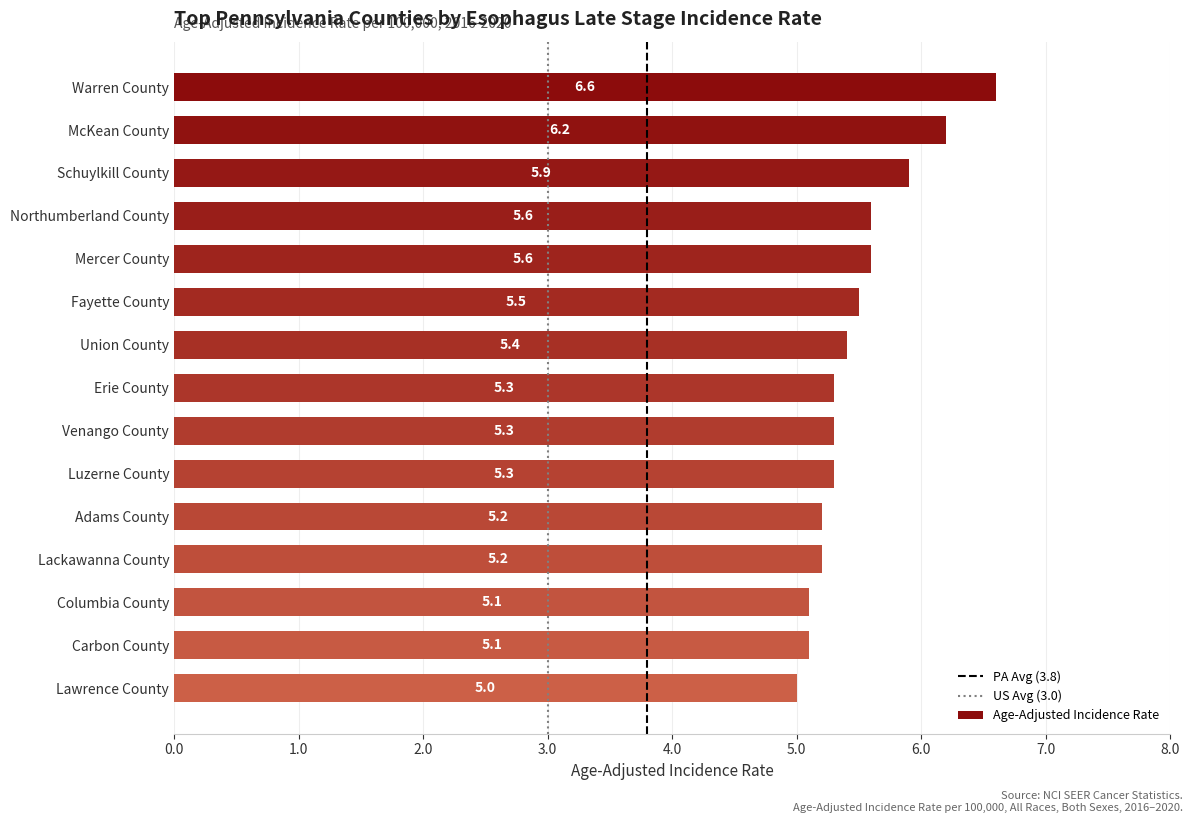

Read the value at Mercer County.

5.6